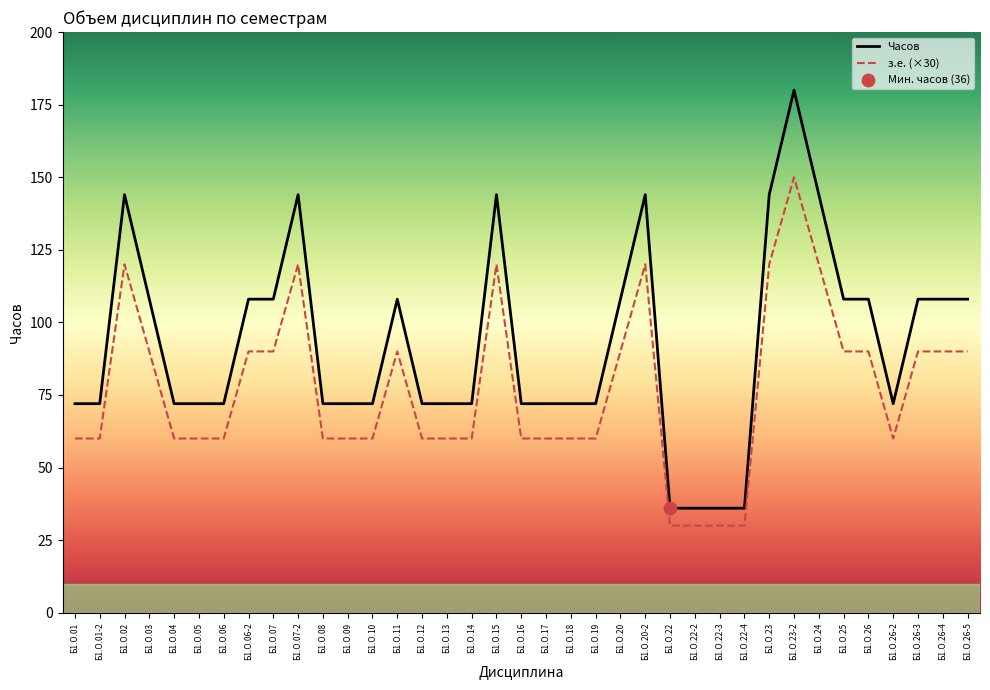

What is the difference between the highest and lowest values at Б1.О.22?

6